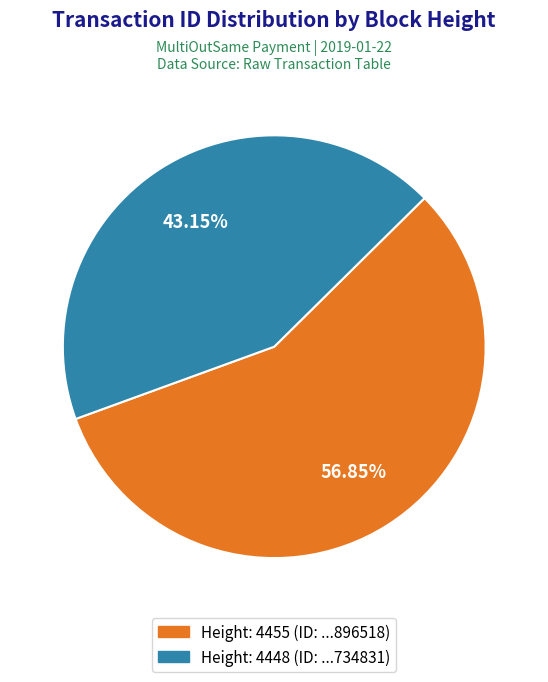

Is there a majority slice in this chart?

Yes